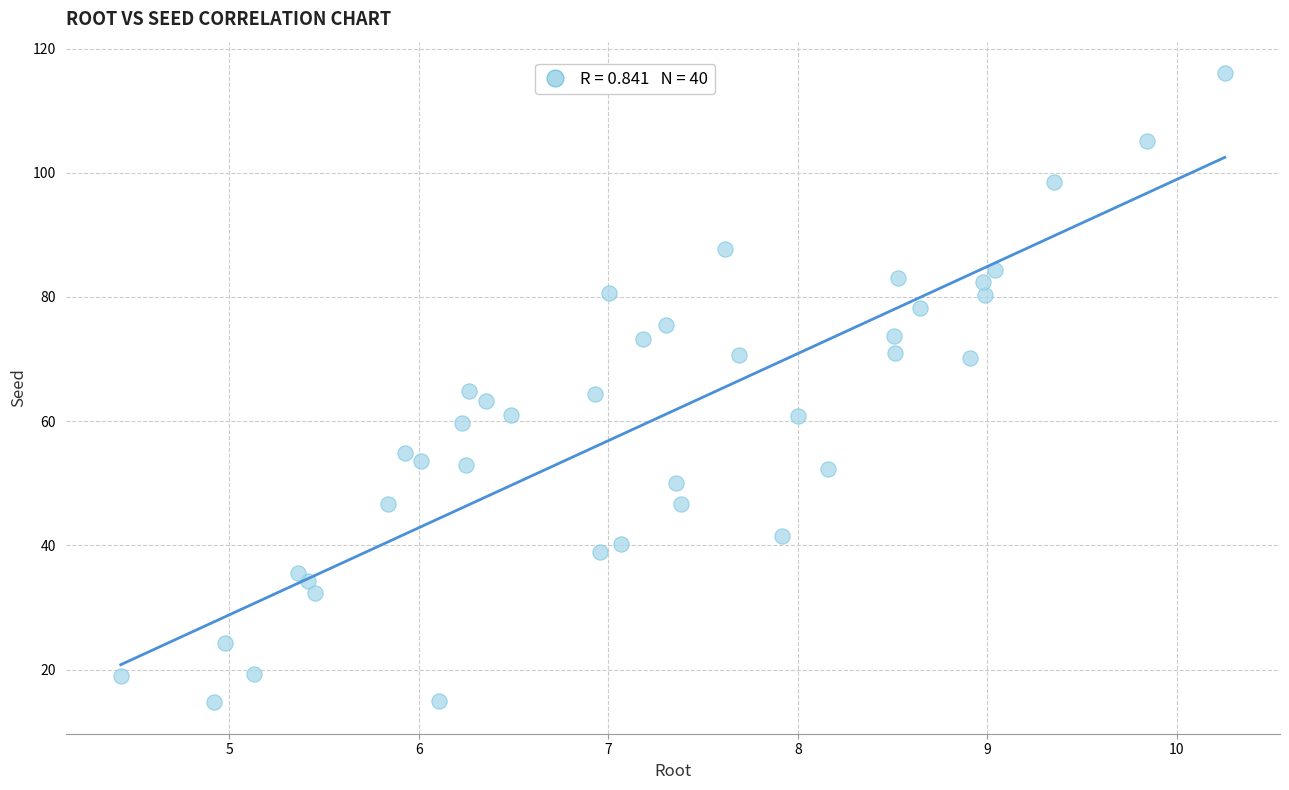

What is the range of X values (max minus min)?

5.8